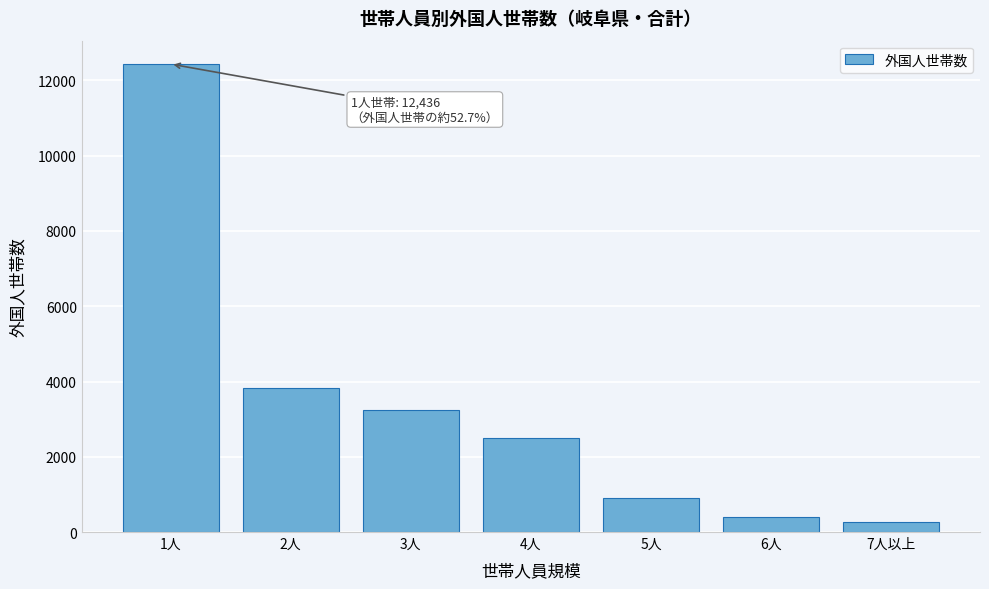

Reading left to right, what are all the values shown in this chart?

12436	3827	3251	2496	906	408	271